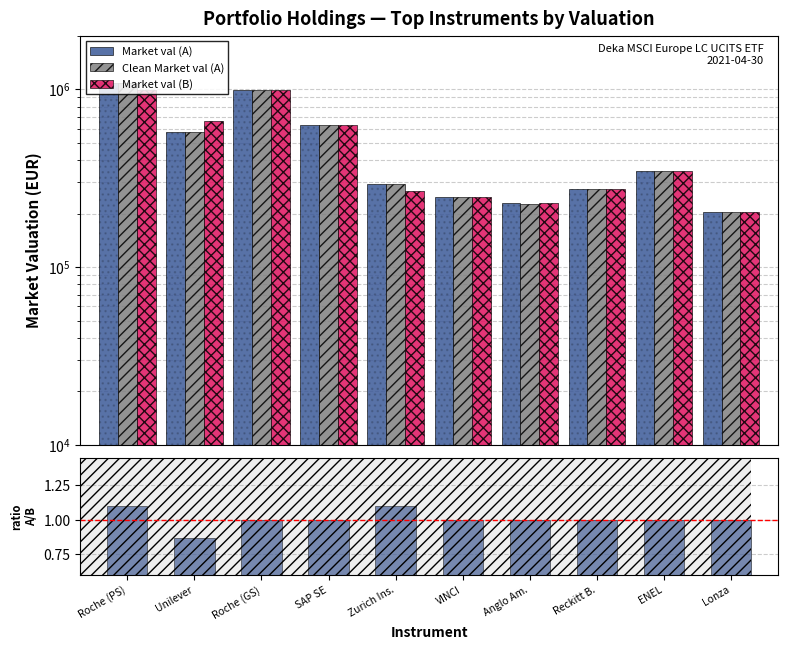

What is the difference between the highest and lowest values at Zurich Ins.?

292639.6